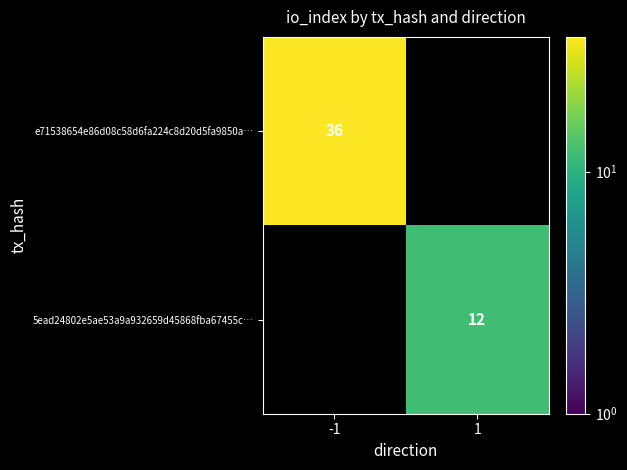

The 5ead24802e5ae53a9a932659d45868fba67455c… series shows 12 at 1. True or false?

True